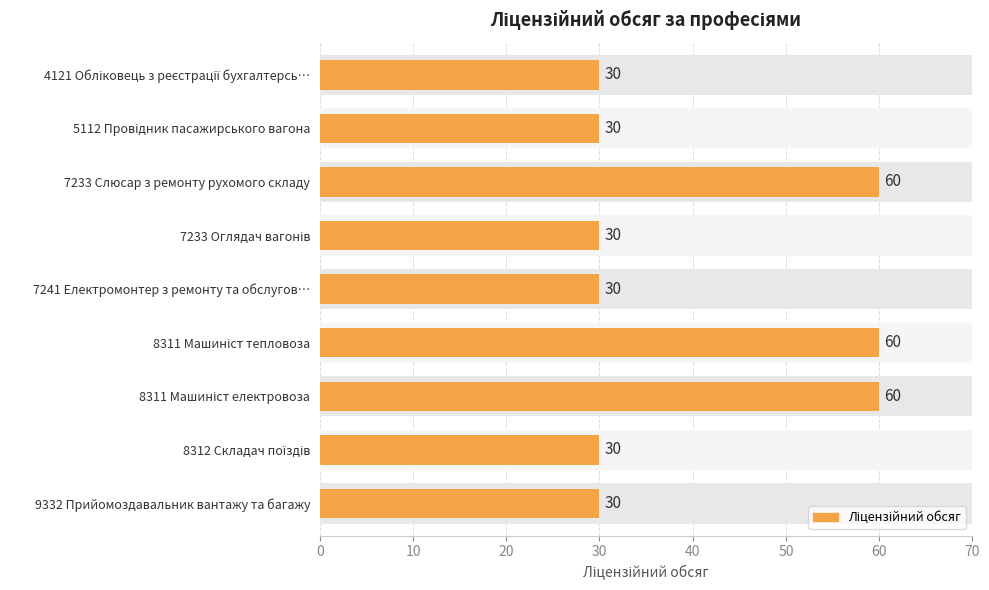

The chart shows a value of 12 at 8312 Складач поїздів. True or false?

False